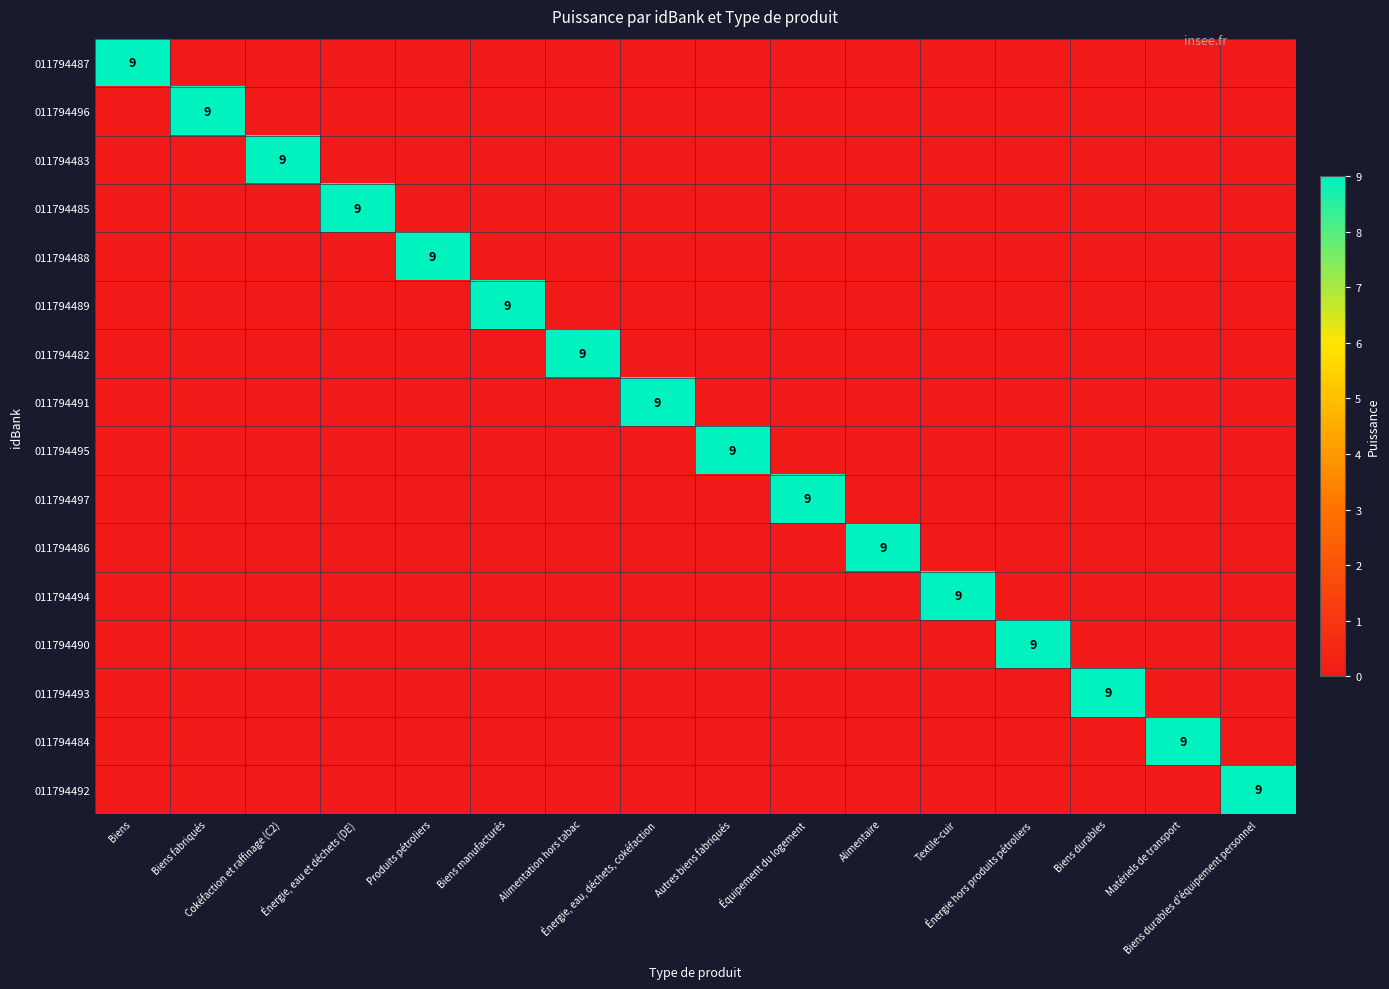

Rank the series by their maximum value, from highest to lowest.

011794487, 011794496, 011794483, 011794485, 011794488, 011794489, 011794482, 011794491, 011794495, 011794497, 011794486, 011794494, 011794490, 011794493, 011794484, 011794492